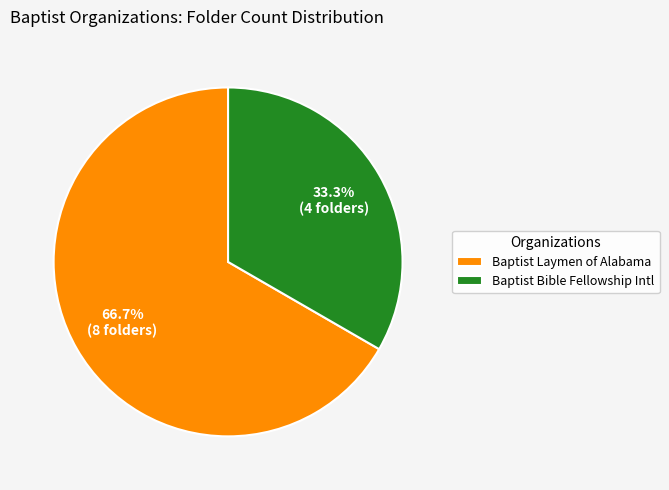

What percentage is NOT represented by Baptist Bible Fellowship Intl?

66.7%